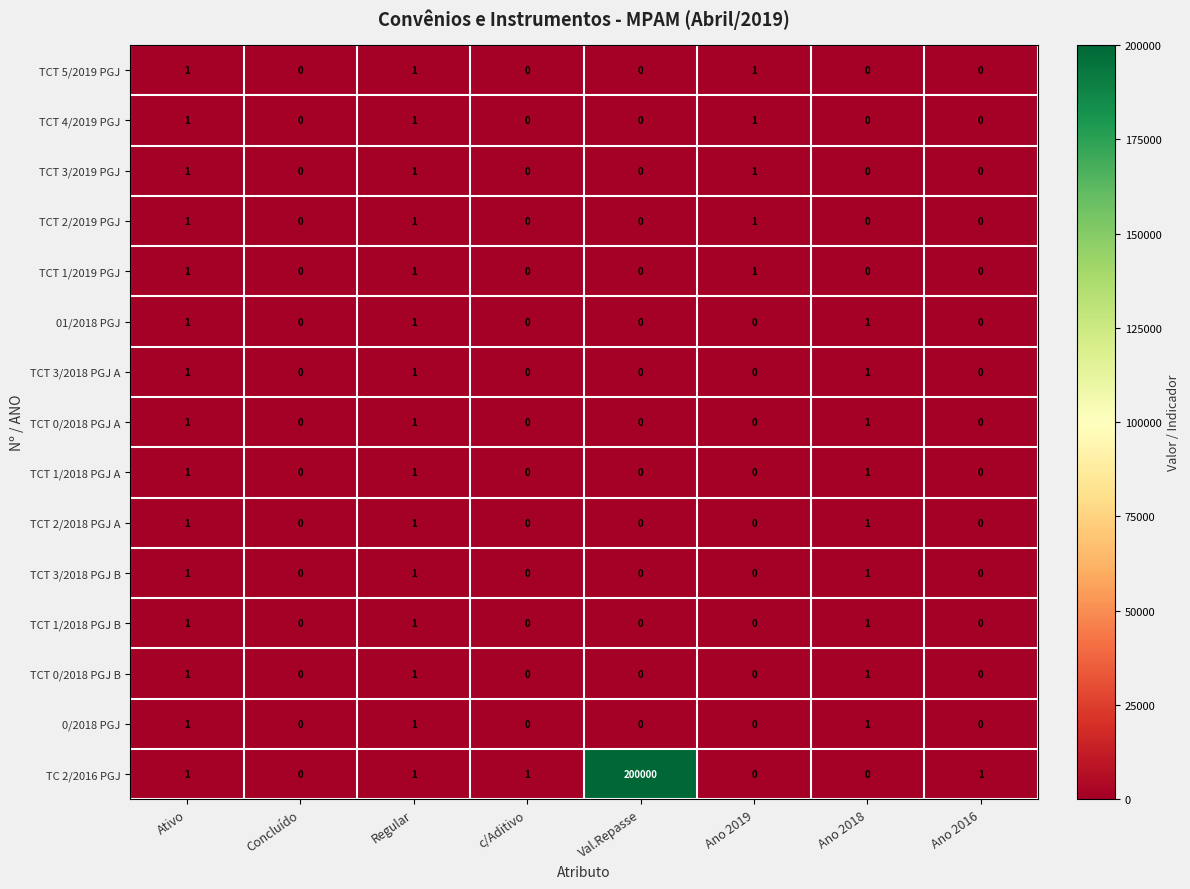

What is the sum of all TCT 4/2019 PGJ values?

3